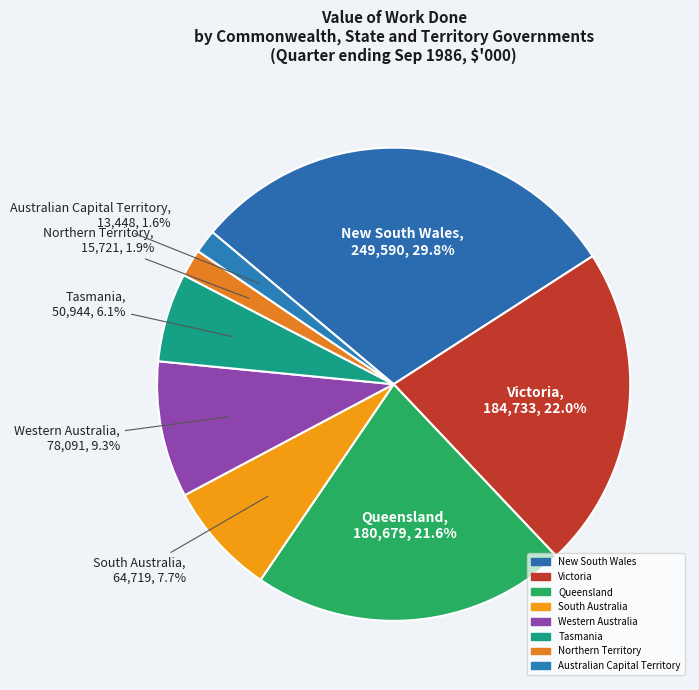

Which slice is the largest?

New South Wales